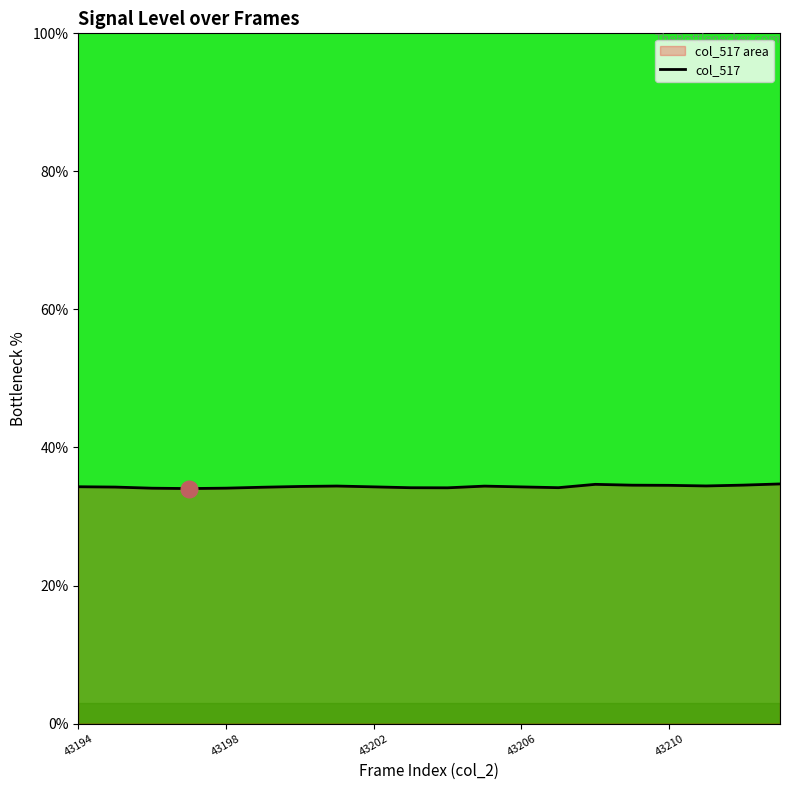

What is the minimum value shown in the chart?

34.0